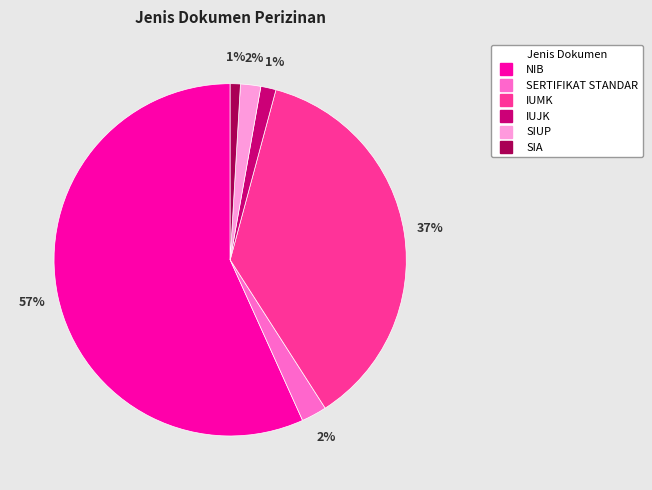

To the nearest percent, what portion does SERTIFIKAT STANDAR represent?

2%